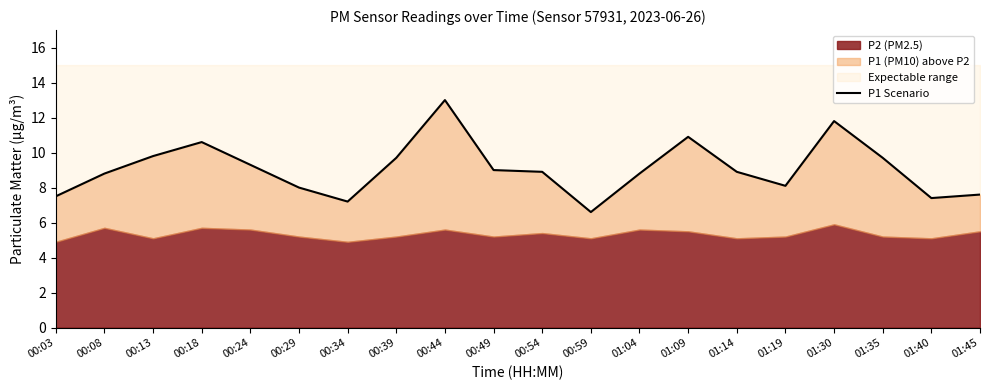

Which has a higher value, 00:03 or 00:54?

00:54